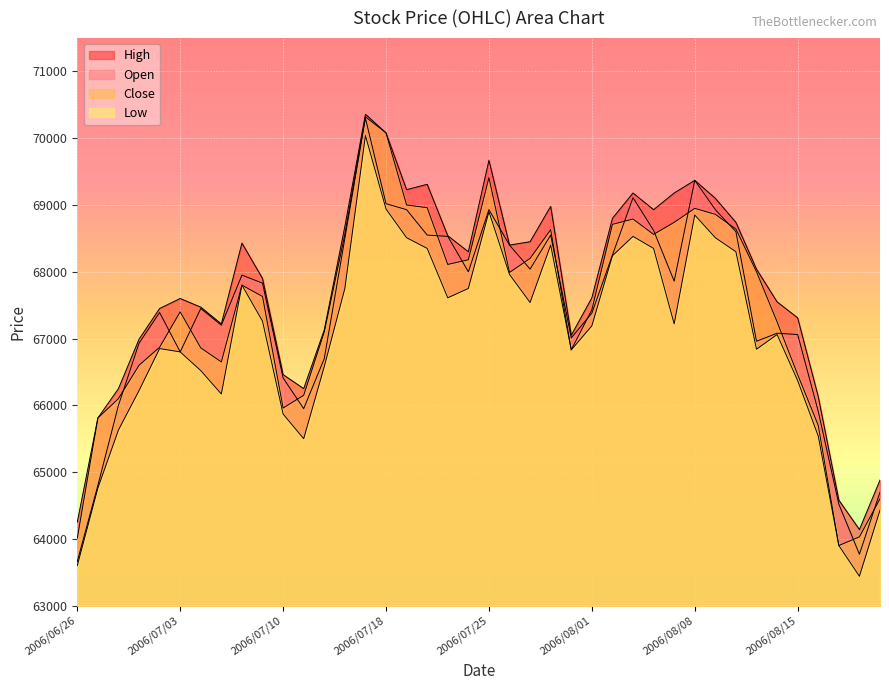

Rank the categories by Low value from lowest to highest.

2006/08/18, 2006/06/26, 2006/08/17, 2006/08/21, 2006/06/27, 2006/07/11, 2006/08/16, 2006/06/28, 2006/07/10, 2006/07/05, 2006/06/29, 2006/08/15, 2006/07/04, 2006/07/12, 2006/07/03, 2006/07/31, 2006/08/11, 2006/06/30, 2006/08/14, 2006/08/01, 2006/08/07, 2006/07/07, 2006/07/27, 2006/07/21, 2006/07/13, 2006/07/24, 2006/07/06, 2006/07/26, 2006/08/02, 2006/08/10, 2006/07/20, 2006/08/04, 2006/07/28, 2006/07/19, 2006/08/09, 2006/08/03, 2006/08/08, 2006/07/25, 2006/07/18, 2006/07/14